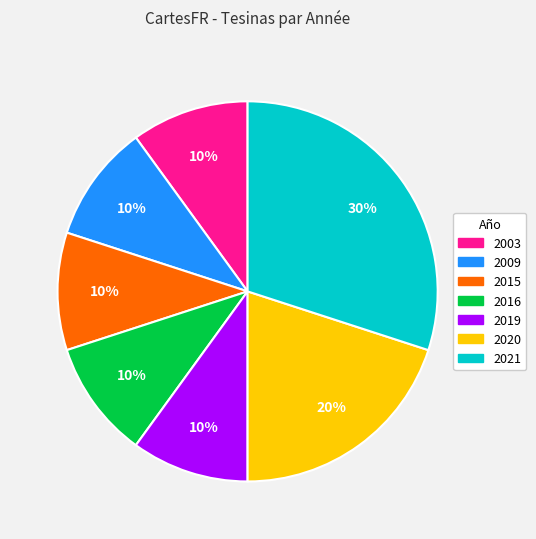

How many segments does this pie chart have?

7